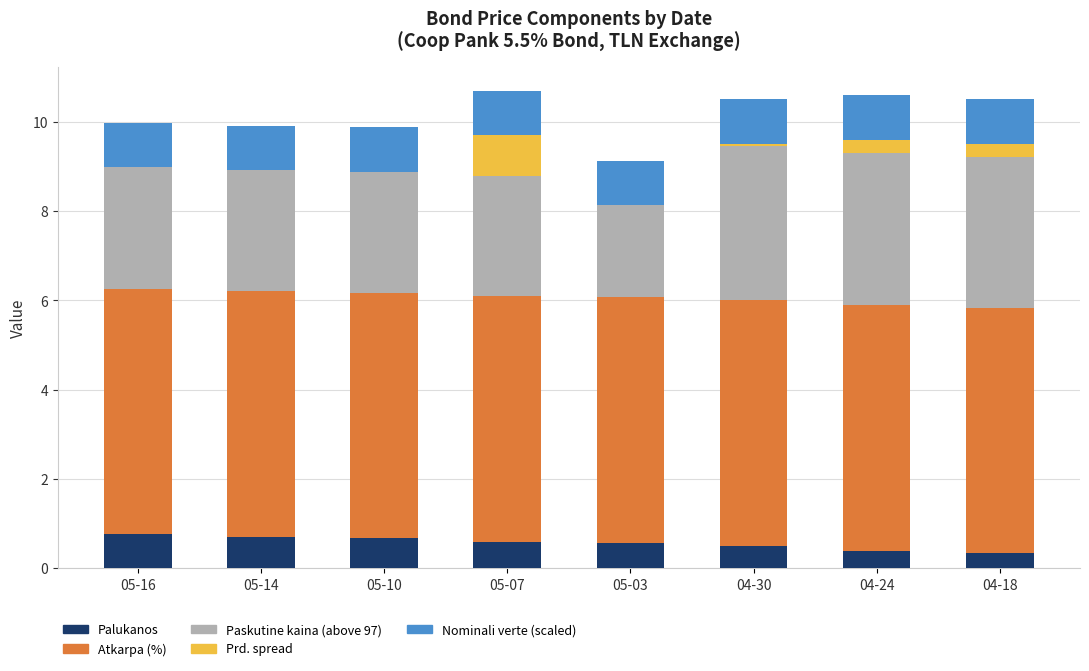

The Palukanos series shows 0.8 at 05-16. True or false?

True